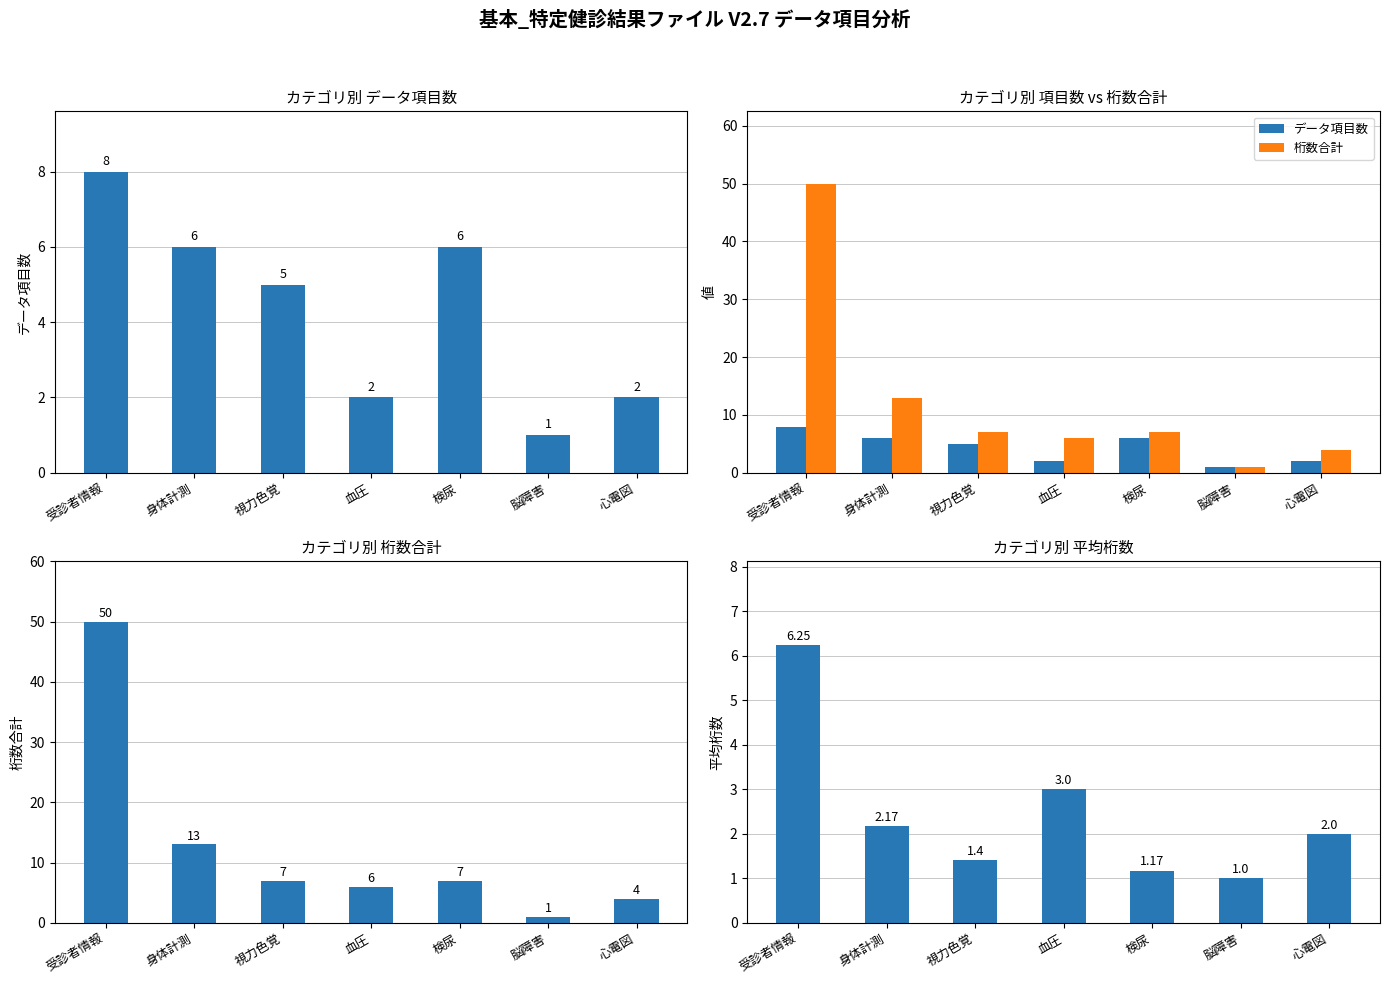

At which label is データ項目数 closest to 4?

視力色覚